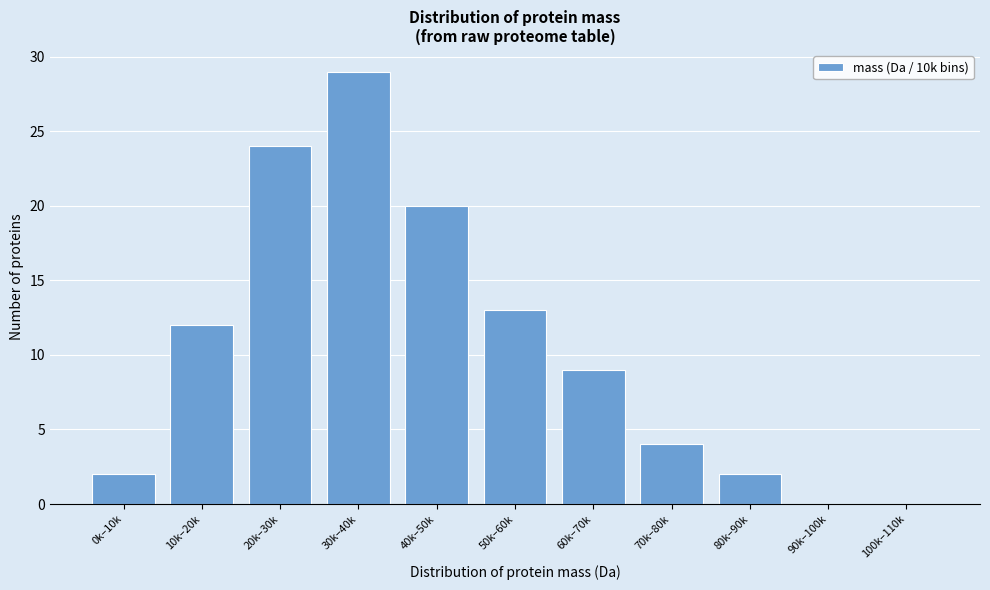

Reading left to right, transcribe all the data shown in this chart.

0k–10k=2	10k–20k=12	20k–30k=24	30k–40k=29	40k–50k=20	50k–60k=13	60k–70k=9	70k–80k=4	80k–90k=2	90k–100k=0	100k–110k=0